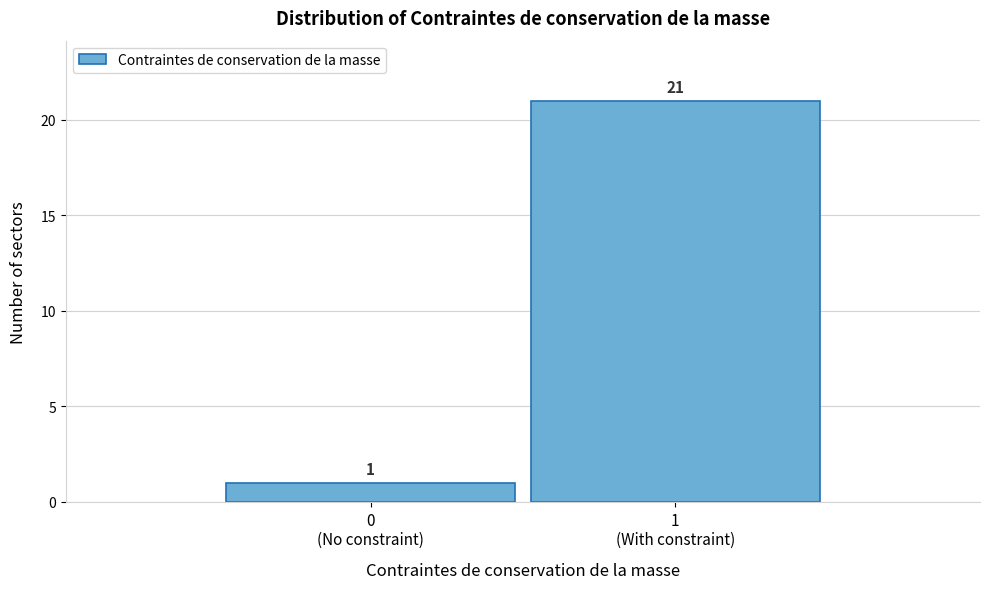

What is the average value?

11